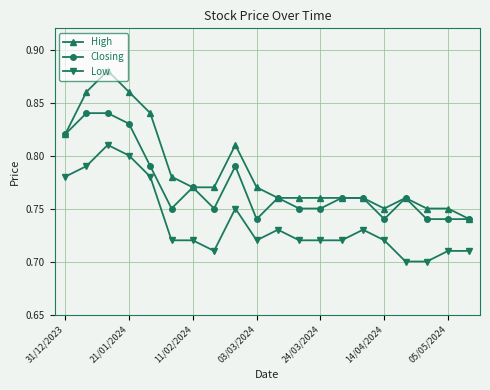

Count the High values in the range 0 to 1.

20